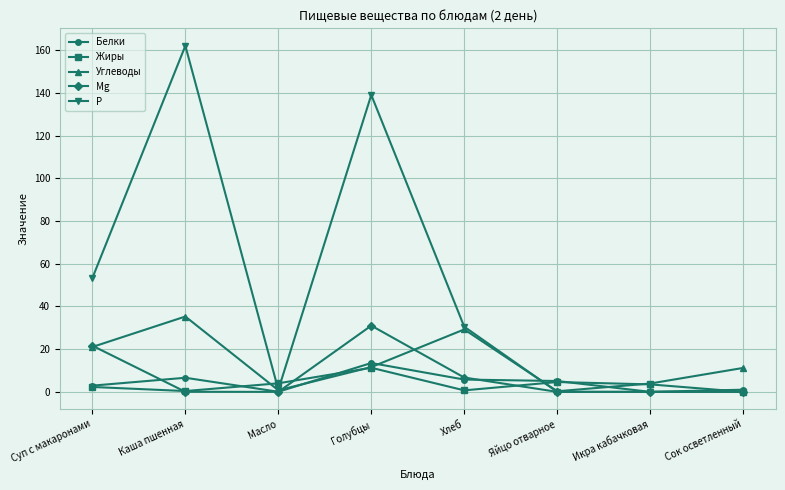

Where does the Углеводы series first go above 11?

Суп с макаронами